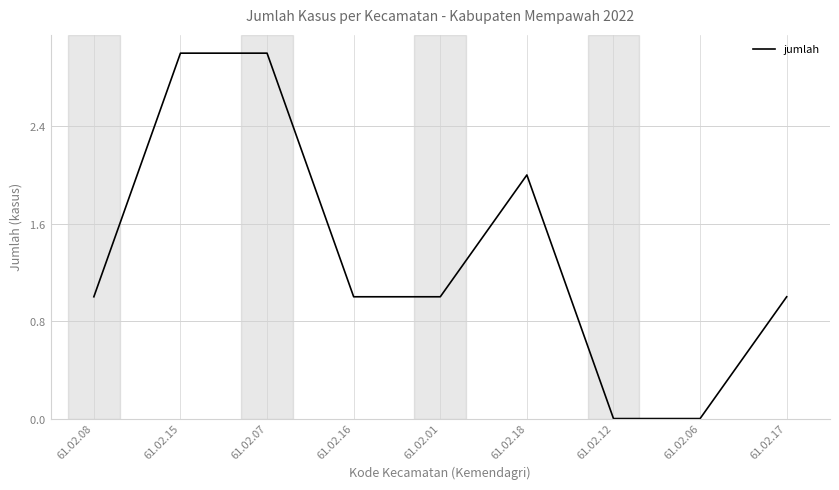

The value at 61.02.15 is 4. True or false?

False